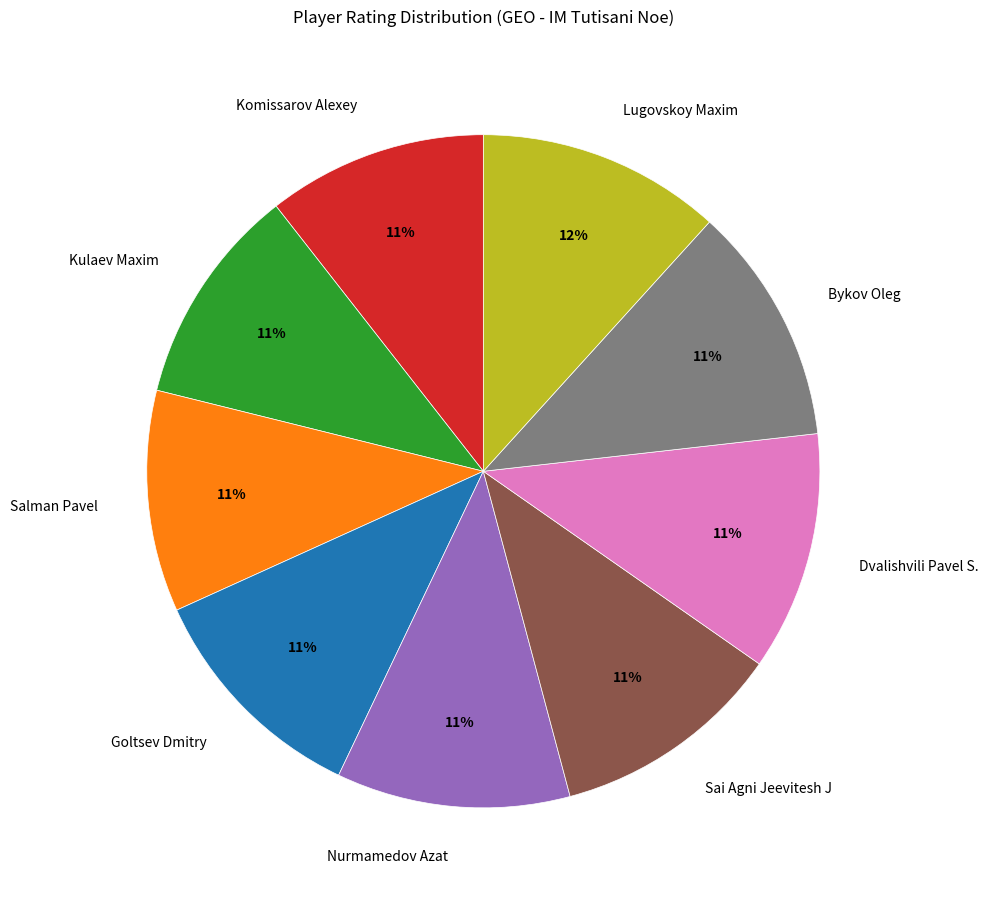

To the nearest percent, what is the average slice percentage?

11%